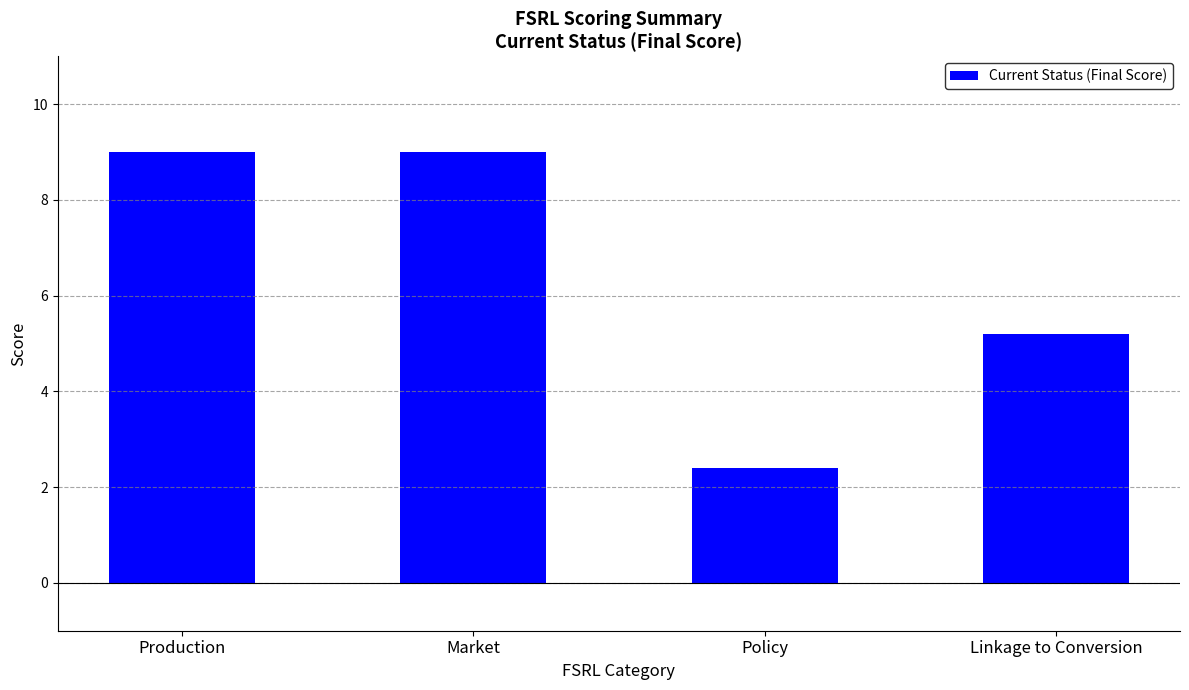

The value at Market is 9.0. True or false?

True